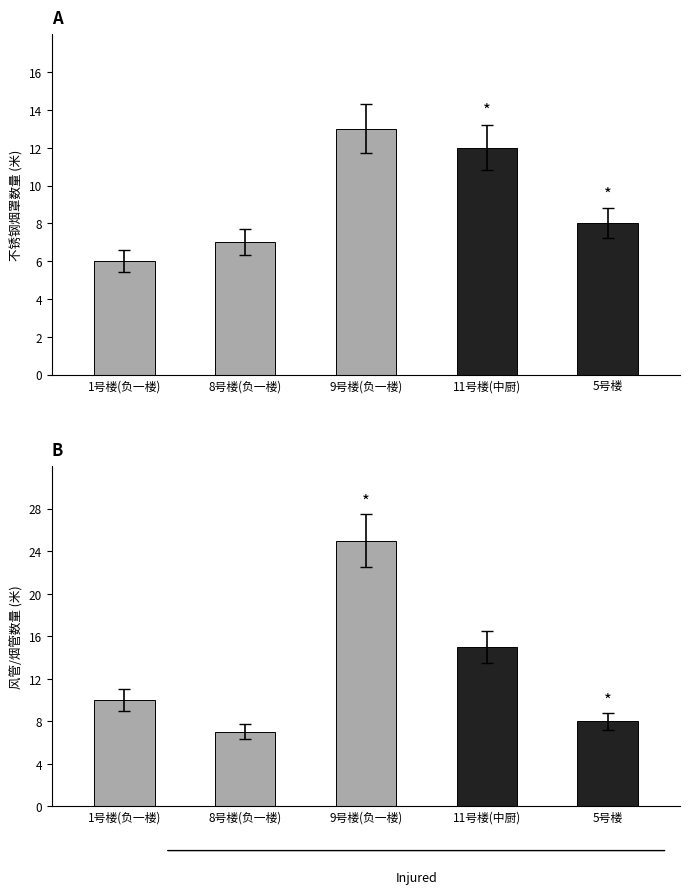

How many groups of bars are there?

5